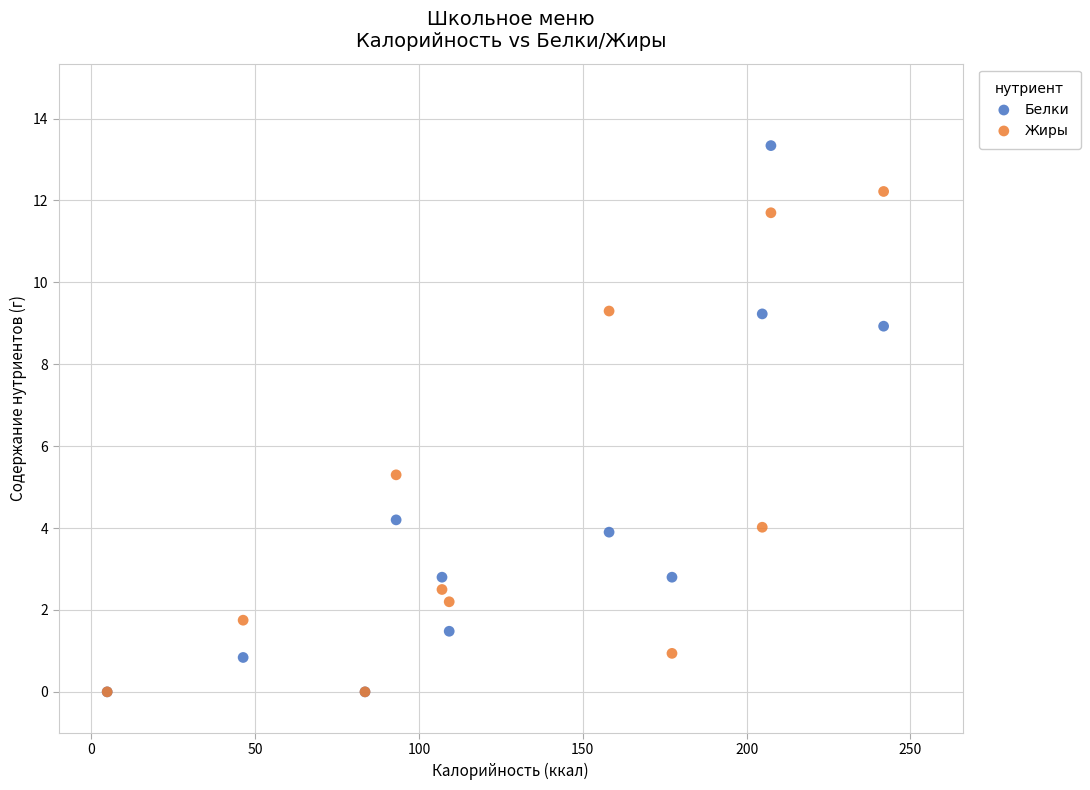

Which series reaches the maximum Y coordinate?

Белки